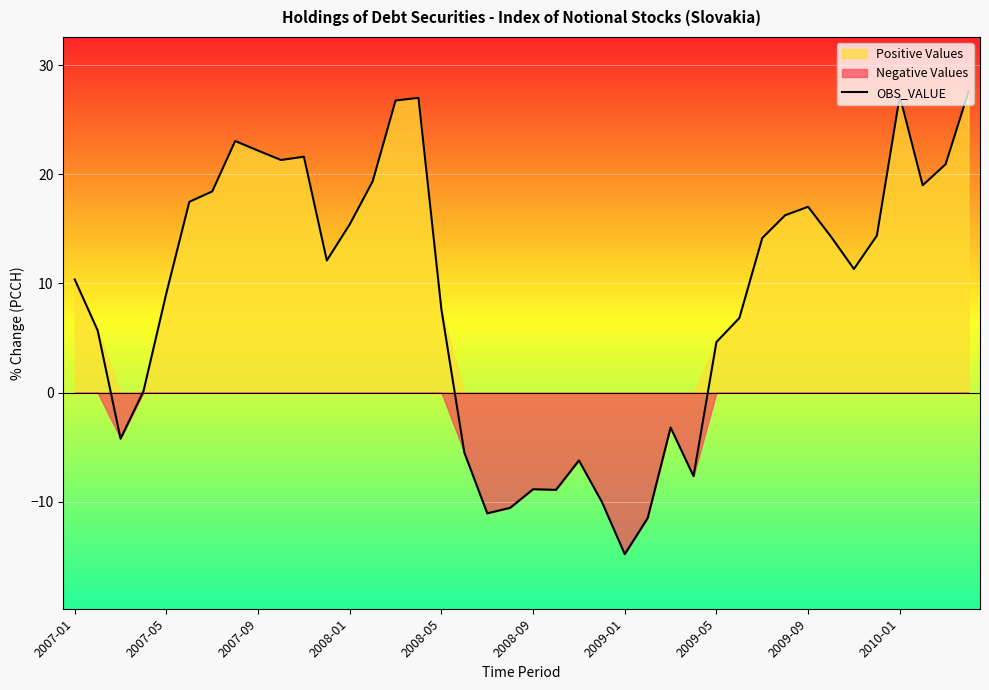

True or false: the data has more than 1 interior local peaks.

True